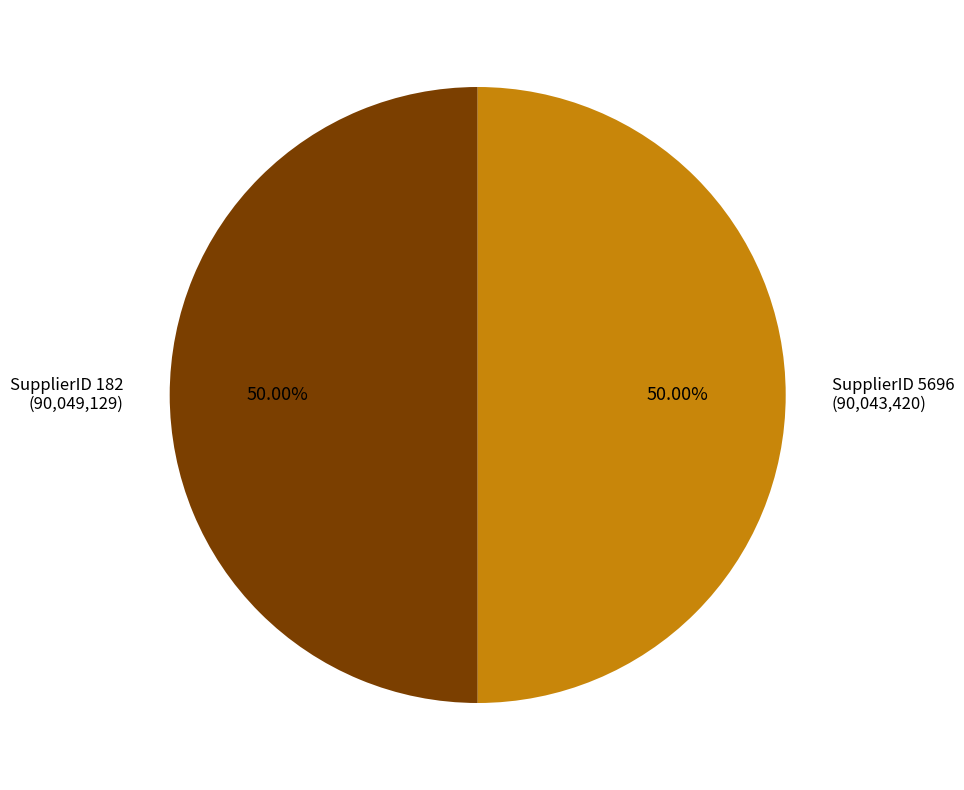

Approximately how many times larger is the value at SupplierID 182 compared to SupplierID 5696?

1.0